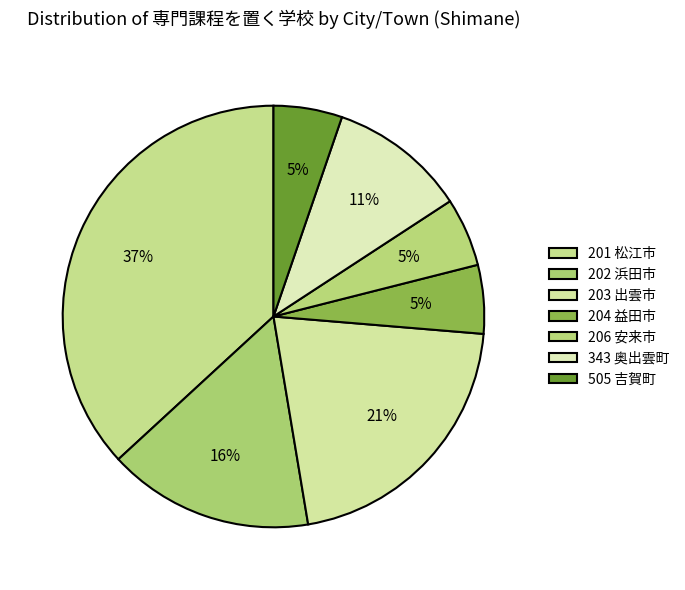

How many slices are in this pie chart?

7